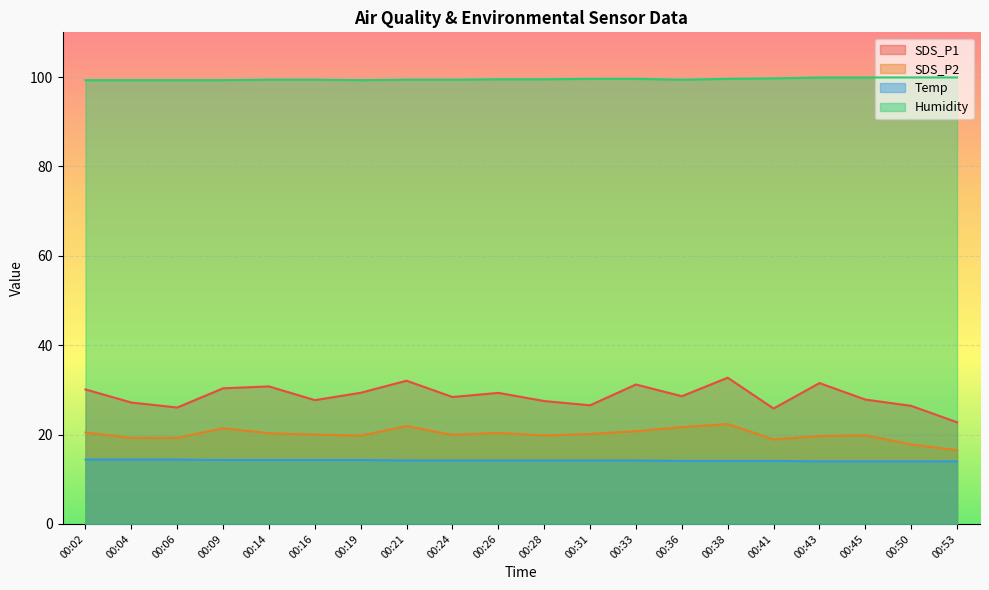

At 00:45, list the series in order from smallest to largest.

Temp, SDS_P2, SDS_P1, Humidity